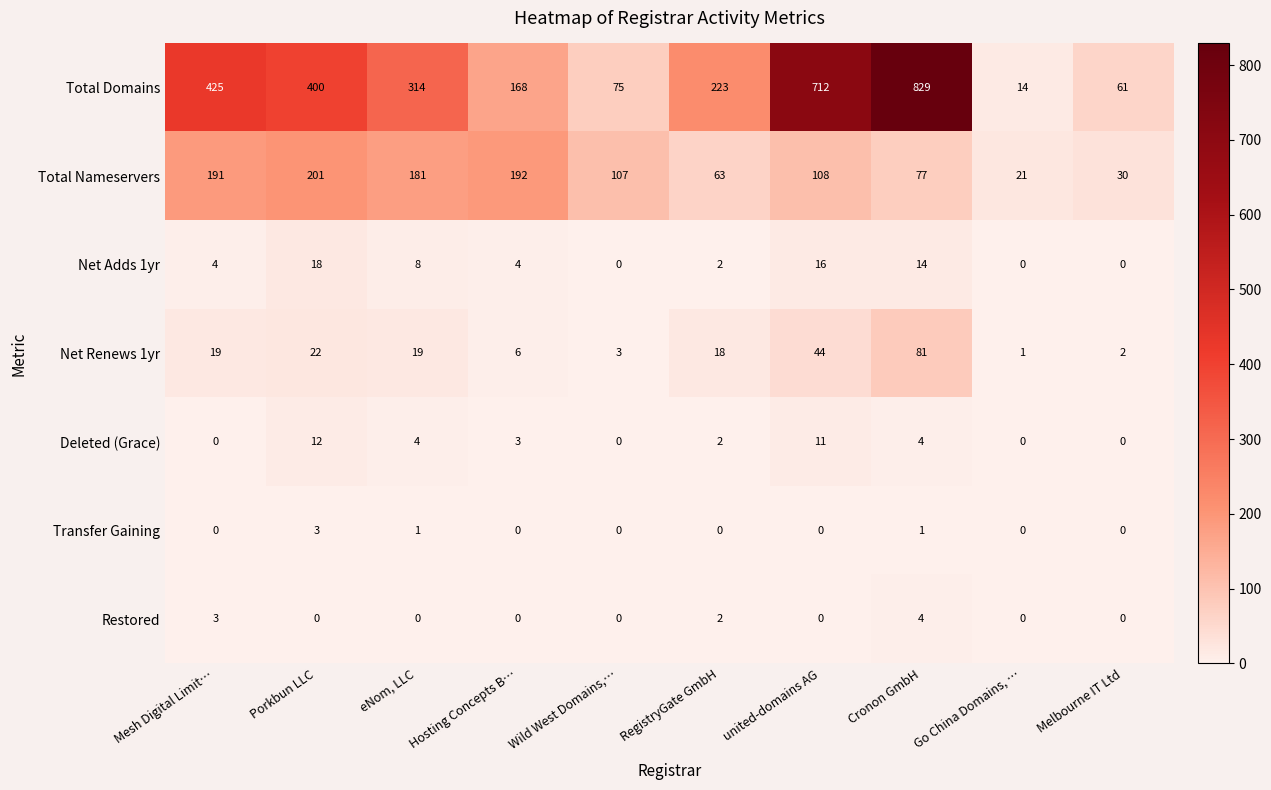

What is the sum of all Total Nameservers values?

1171